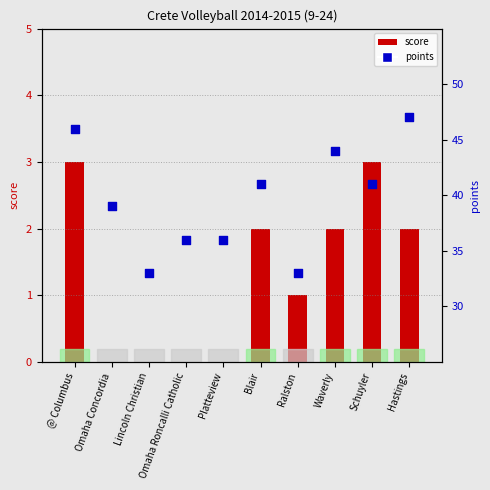

What is the ratio of the value at Waverly to the value at Lincoln Christian?

1.3